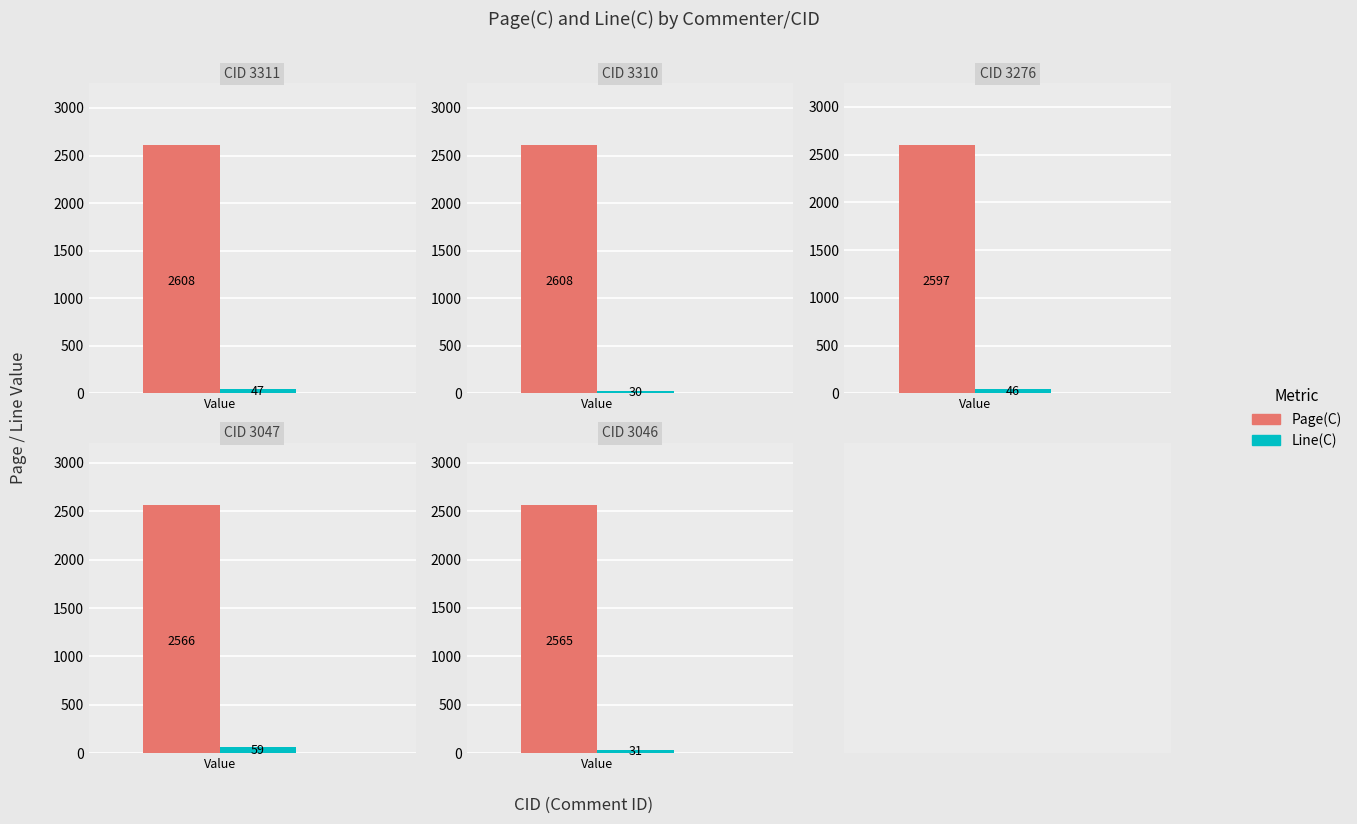

What is the lowest value of the Line(C) series?

30